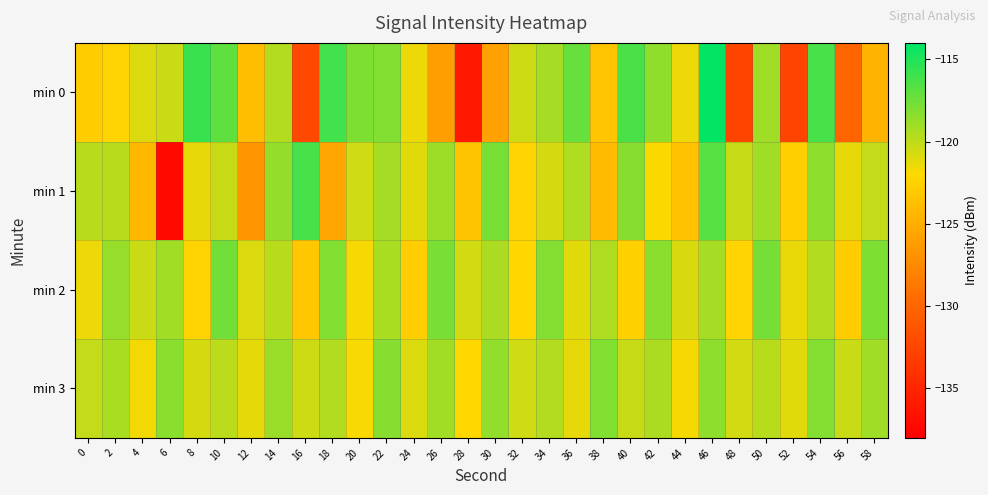

Between 30 and 34, which series saw the biggest shift?

min 0